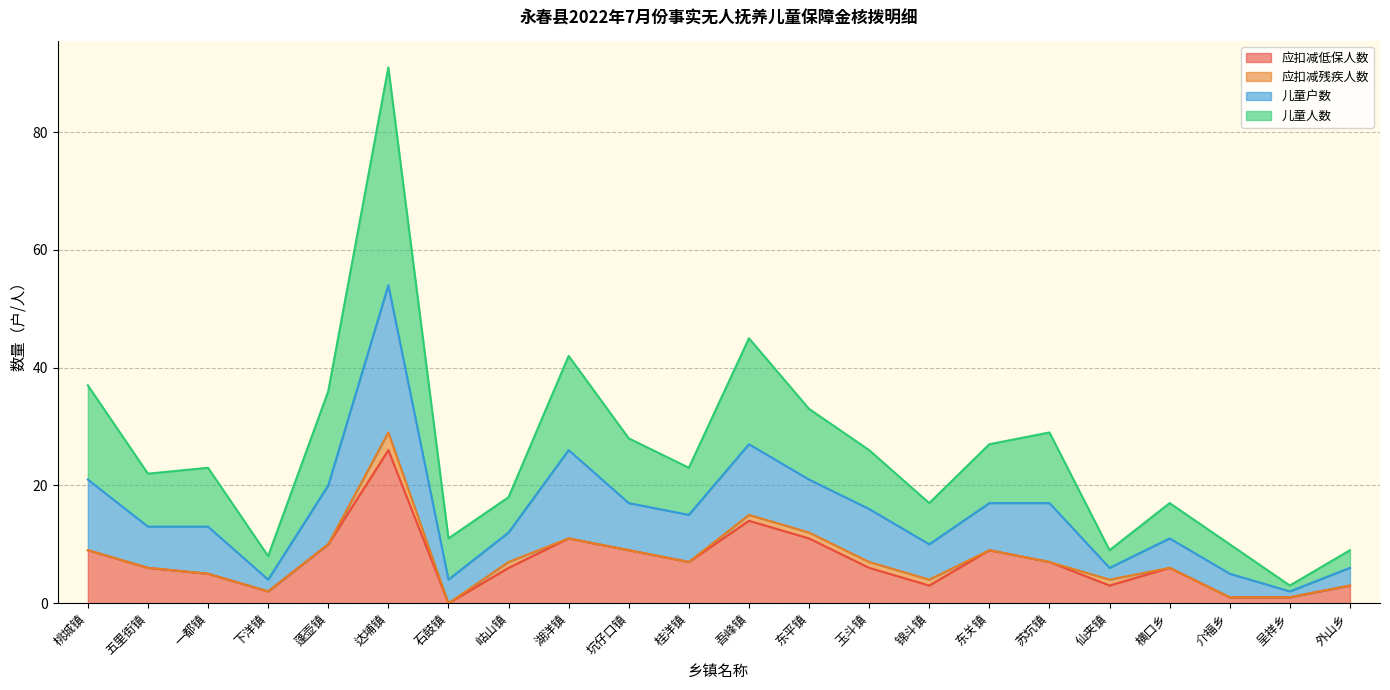

Between 呈祥乡 and 东平镇, which is larger?

东平镇